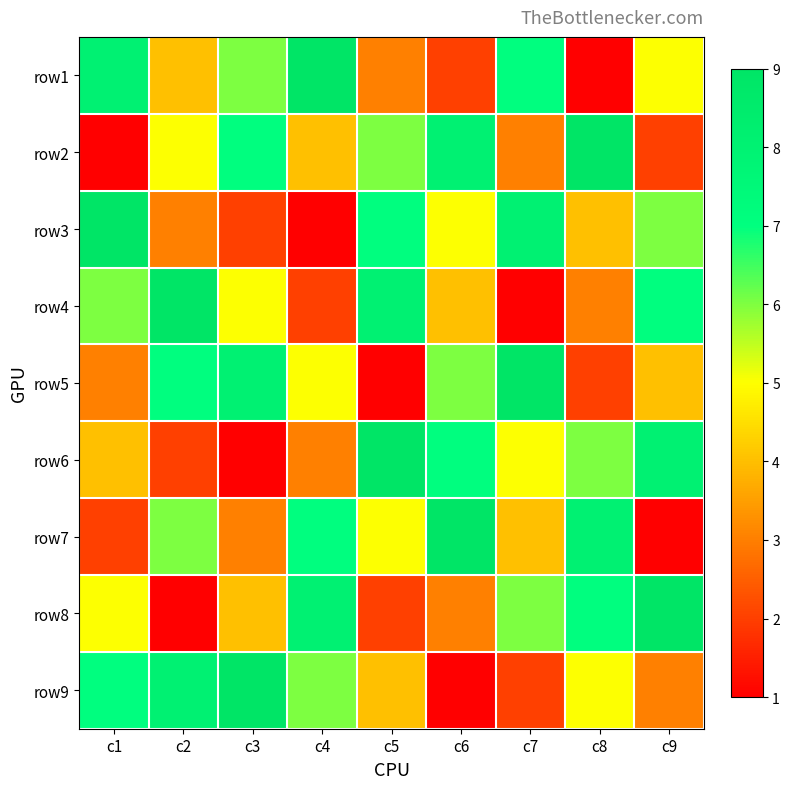

Reading left to right, extract all data points from this chart.

row1: c1=8	c2=4	c3=6	c4=9	c5=3	c6=2	c7=7	c8=1	c9=5
row2: c1=1	c2=5	c3=7	c4=4	c5=6	c6=8	c7=3	c8=9	c9=2
row3: c1=9	c2=3	c3=2	c4=1	c5=7	c6=5	c7=8	c8=4	c9=6
row4: c1=6	c2=9	c3=5	c4=2	c5=8	c6=4	c7=1	c8=3	c9=7
row5: c1=3	c2=7	c3=8	c4=5	c5=1	c6=6	c7=9	c8=2	c9=4
row6: c1=4	c2=2	c3=1	c4=3	c5=9	c6=7	c7=5	c8=6	c9=8
row7: c1=2	c2=6	c3=3	c4=7	c5=5	c6=9	c7=4	c8=8	c9=1
row8: c1=5	c2=1	c3=4	c4=8	c5=2	c6=3	c7=6	c8=7	c9=9
row9: c1=7	c2=8	c3=9	c4=6	c5=4	c6=1	c7=2	c8=5	c9=3